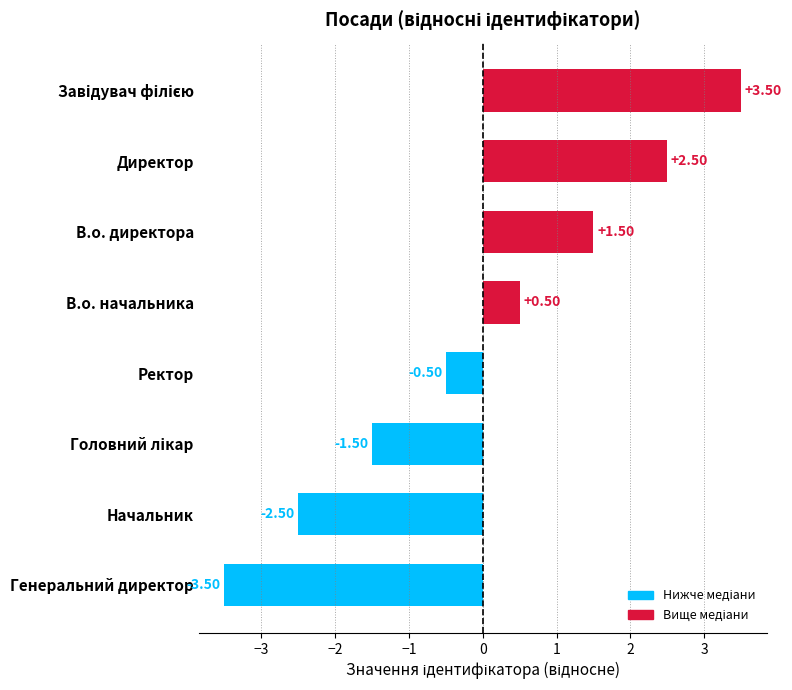

Between В.о. начальника and Директор, which is larger?

Директор